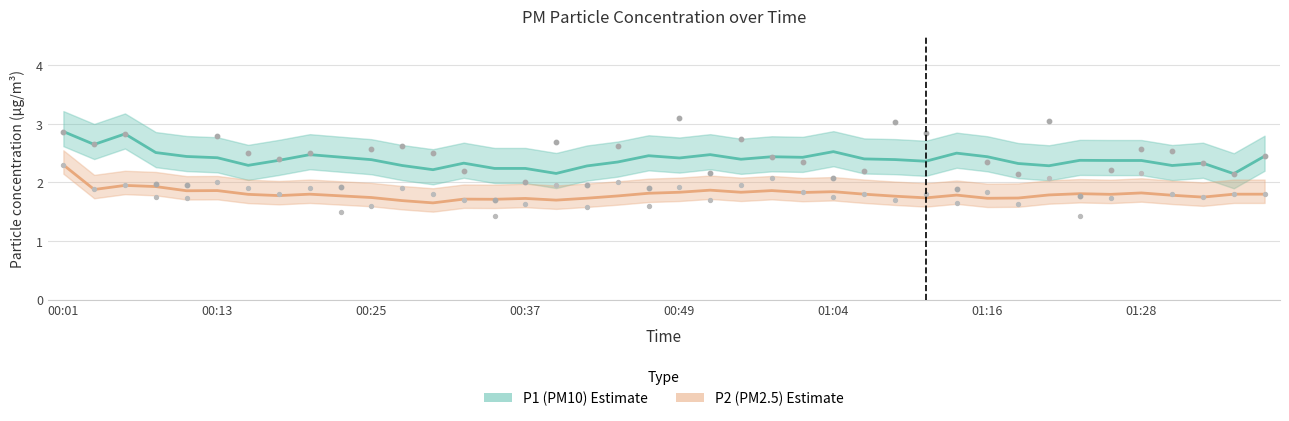

What are all the series names shown in the legend?

P1, P2